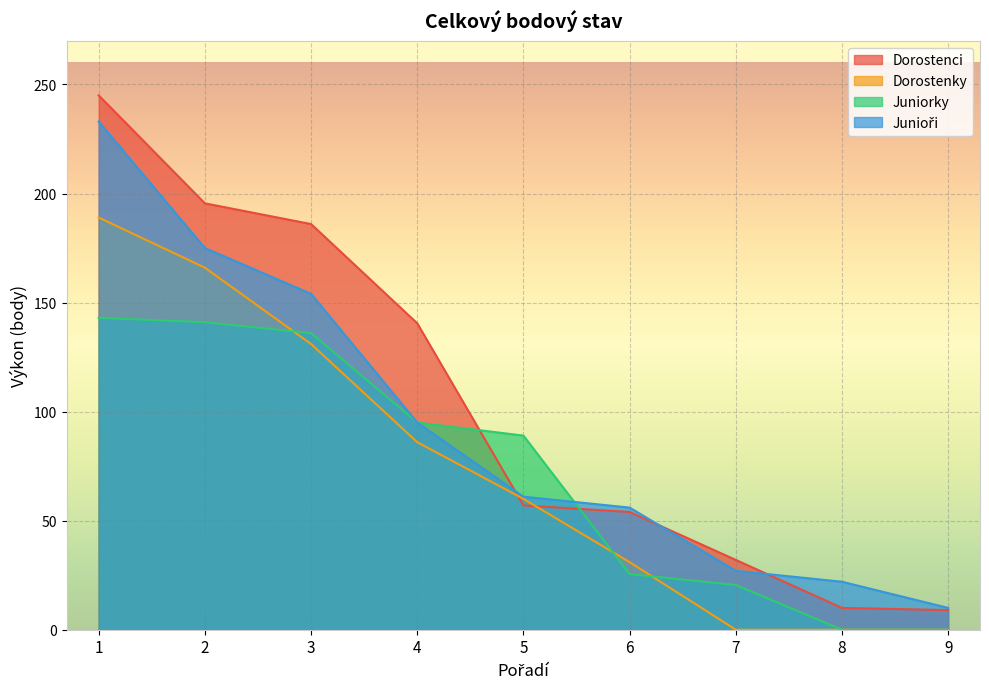

Is it true that Juniorky equals 206.2 at 3?

False